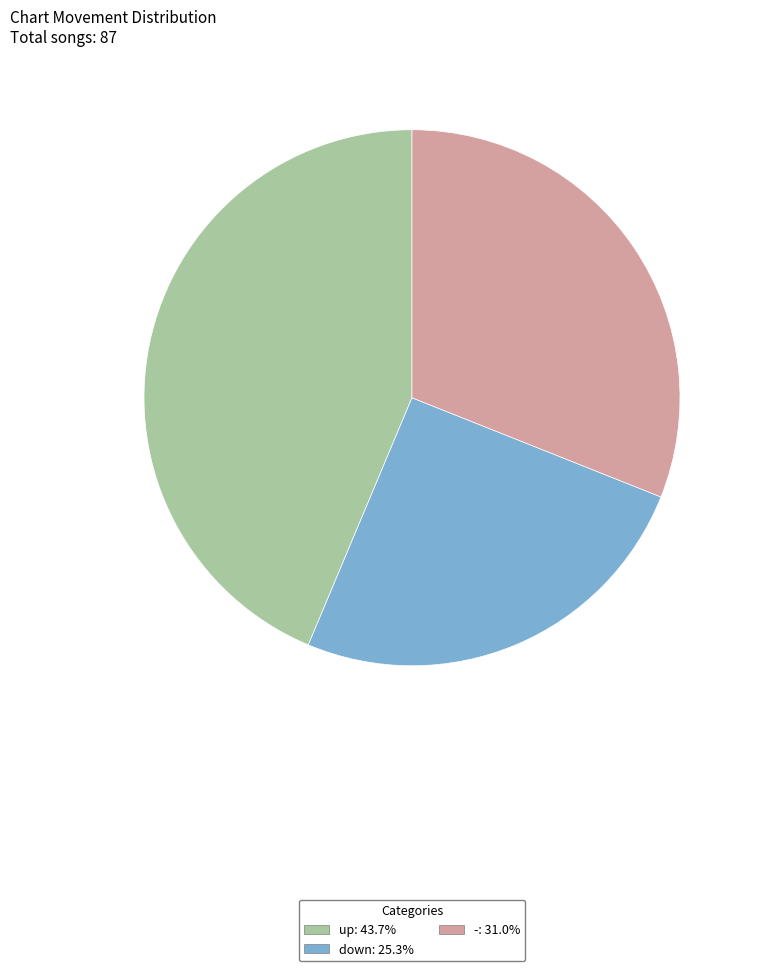

Which category has the biggest portion of the pie?

up